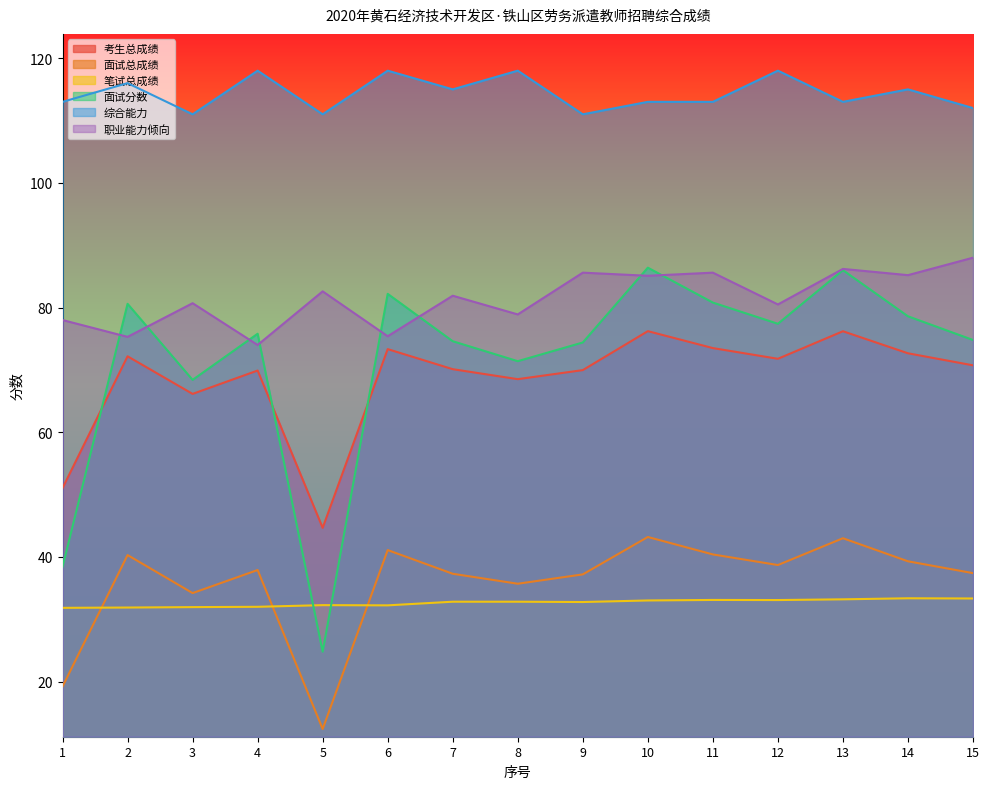

True or false: 综合能力 and 笔试总成绩 intersect in this chart.

False